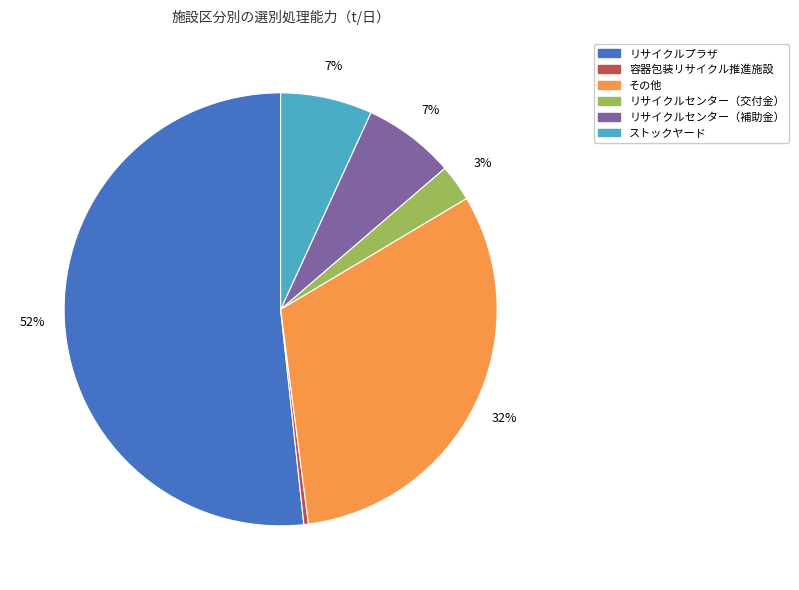

What is the largest slice in the pie chart?

リサイクルプラザ